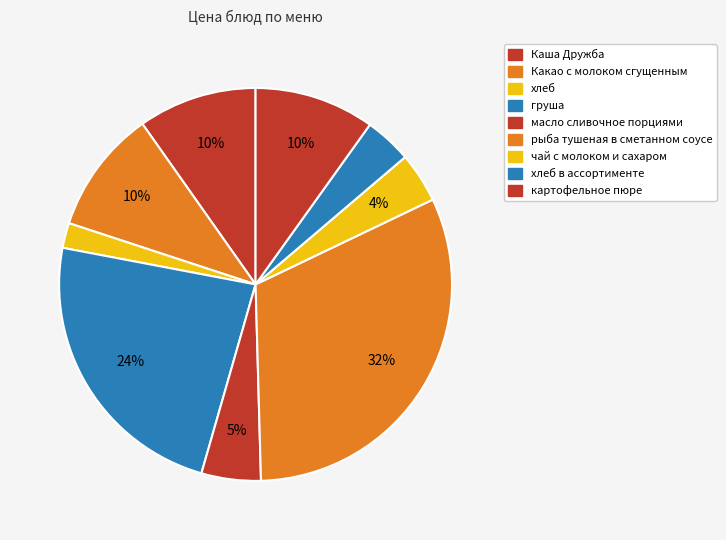

Count the number of slices in the pie.

9